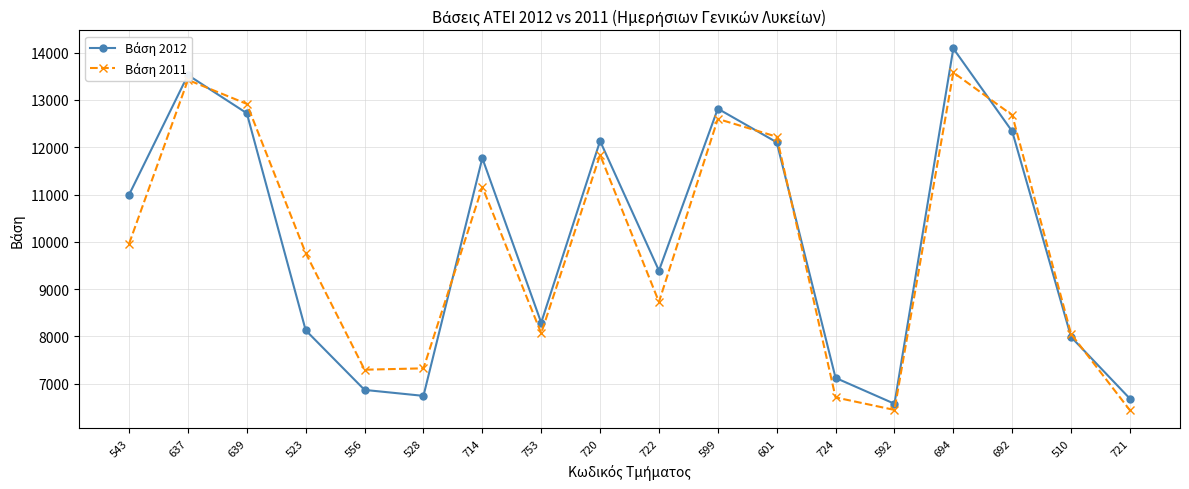

What is the smallest value displayed?

6440